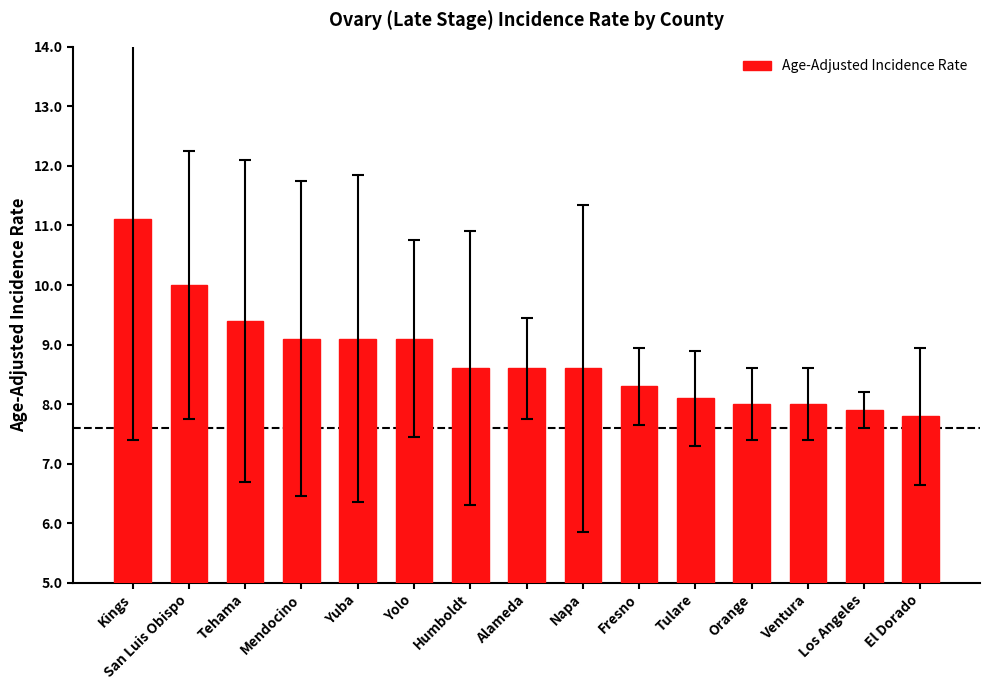

The chart shows a value of 12.8 at Los Angeles. True or false?

False